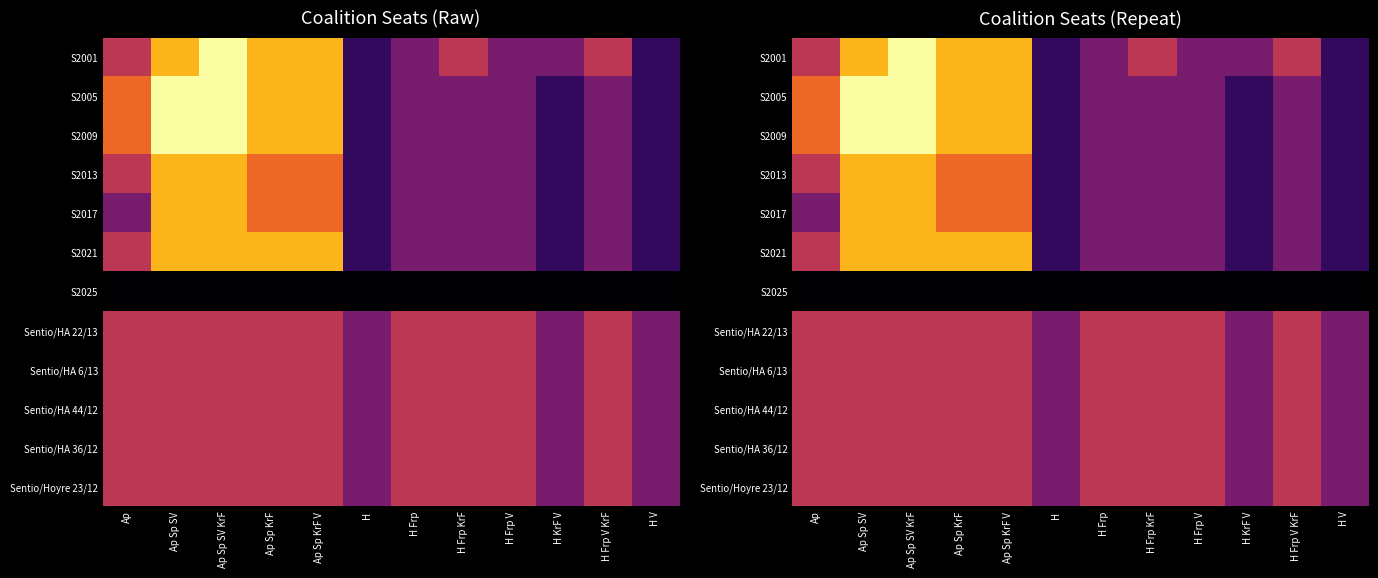

At which category does the chart reach its peak across all series?

Ap Sp SV KrF